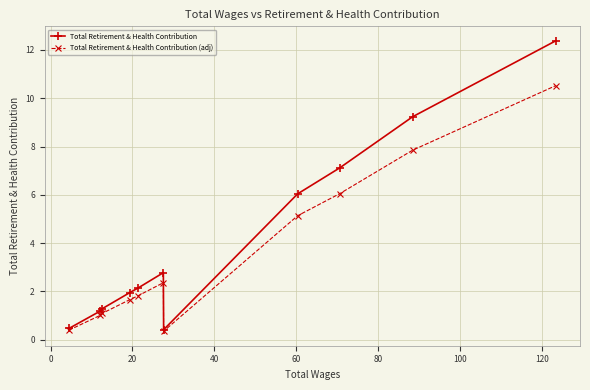

What is the value of the Total Retirement & Health Contribution (adj) point at the 5th from the left?

1.8